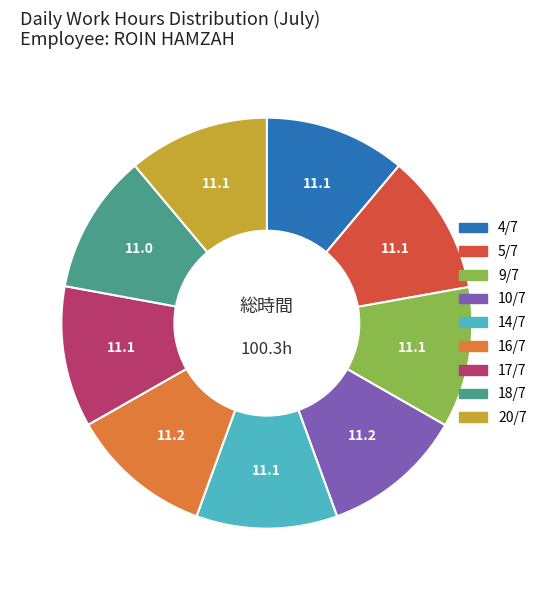

Does any single category account for the majority?

No